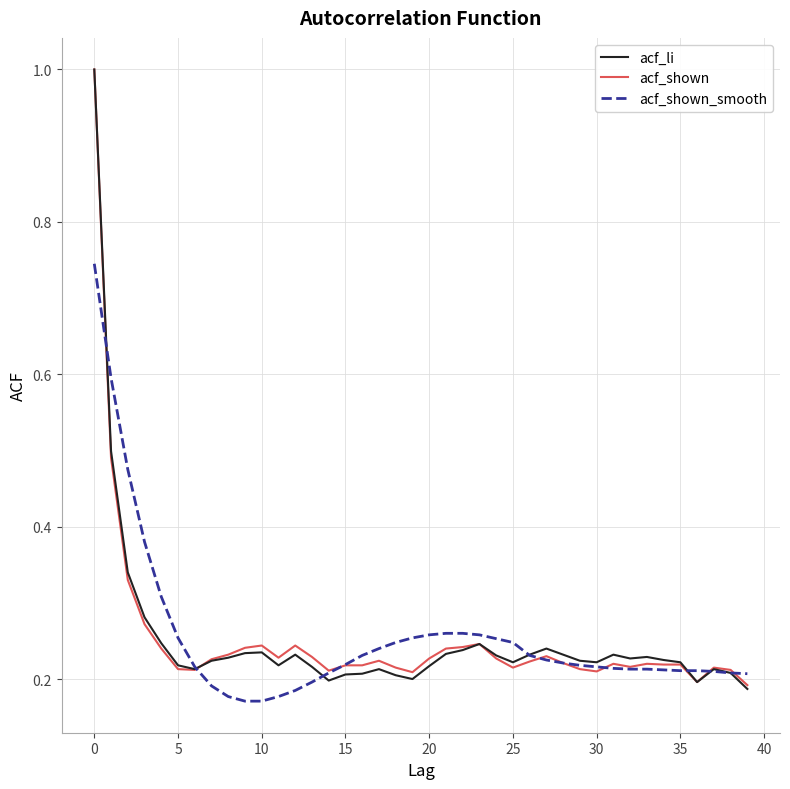

What is the maximum value shown in the chart?

1.0